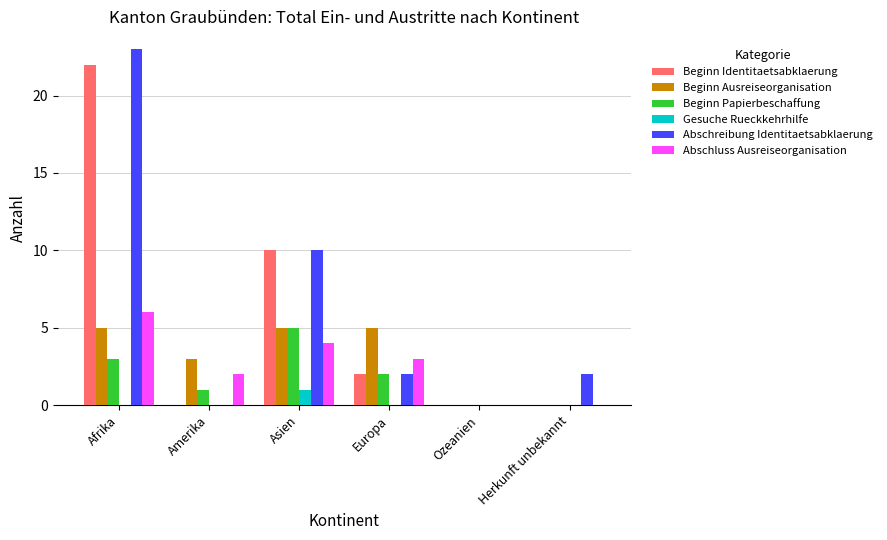

Is the value of Beginn Identitaetsabklaerung at Herkunft unbekannt greater than the value of Beginn Ausreiseorganisation at Europa?

No